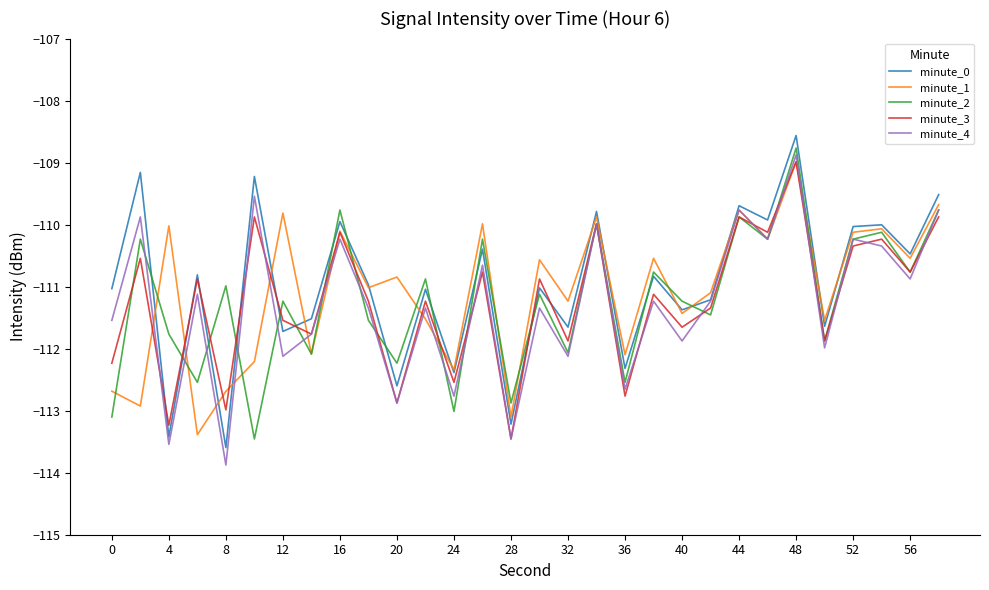

What is the highest value of the minute_2 series?

-108.8